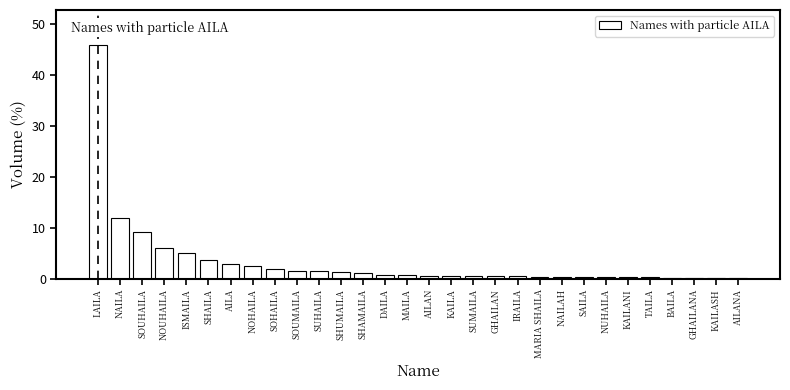

What is the sum of all values?

100.0